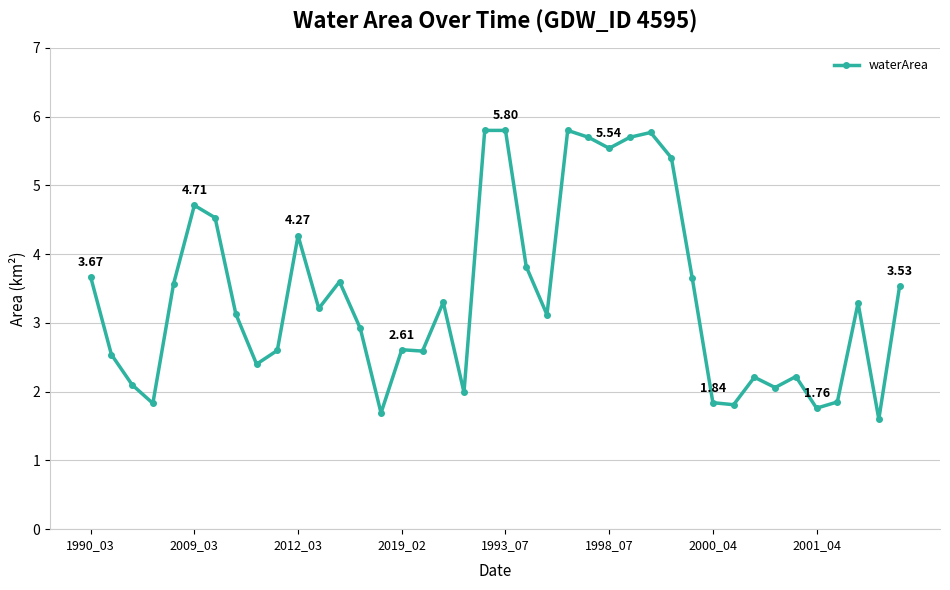

True or false: there are more than 1 points higher than both neighbors.

True